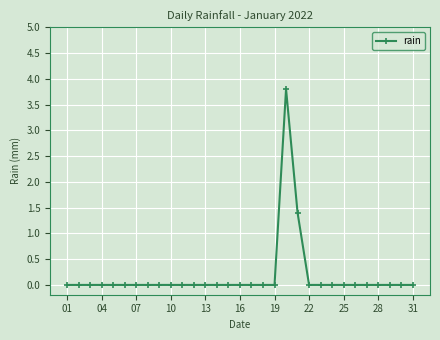

What is the greatest value displayed?

3.8